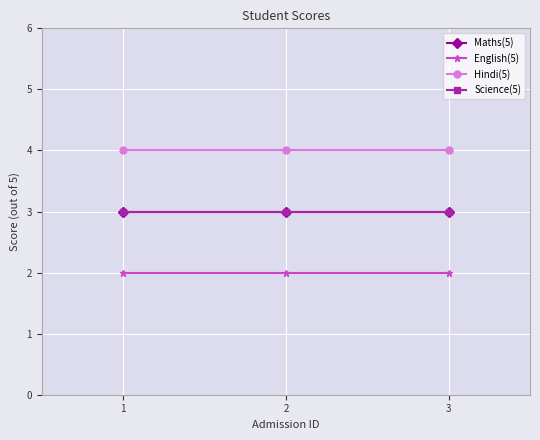

Does the chart display data point markers on the line(s)?

Yes